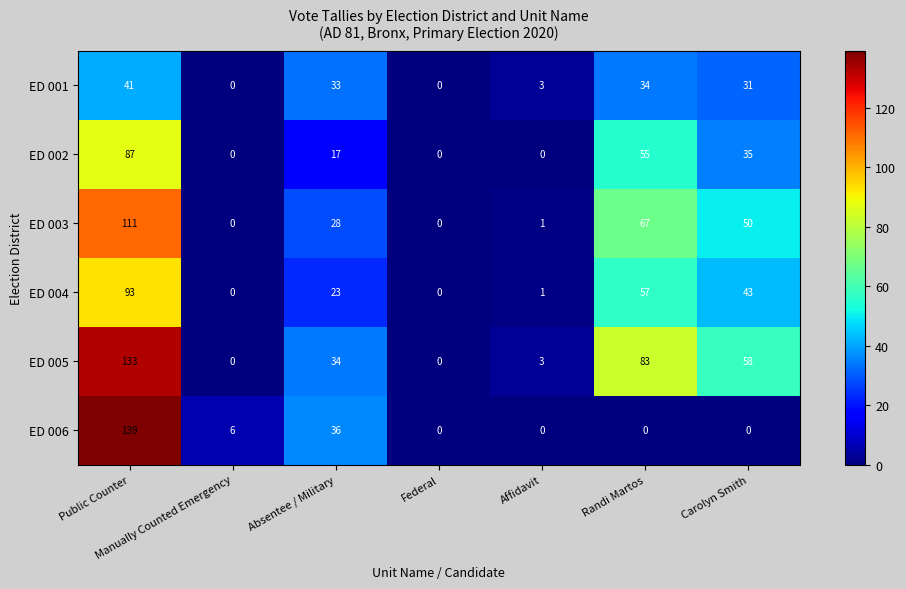

At which category is the sum across all series the highest?

Public Counter